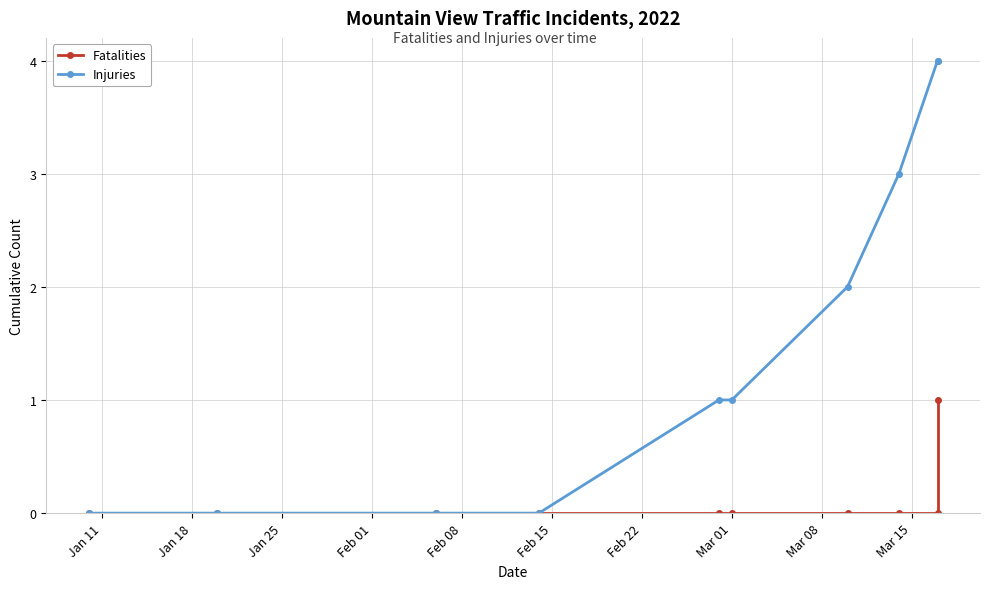

What position from the right is Mar 01?

5